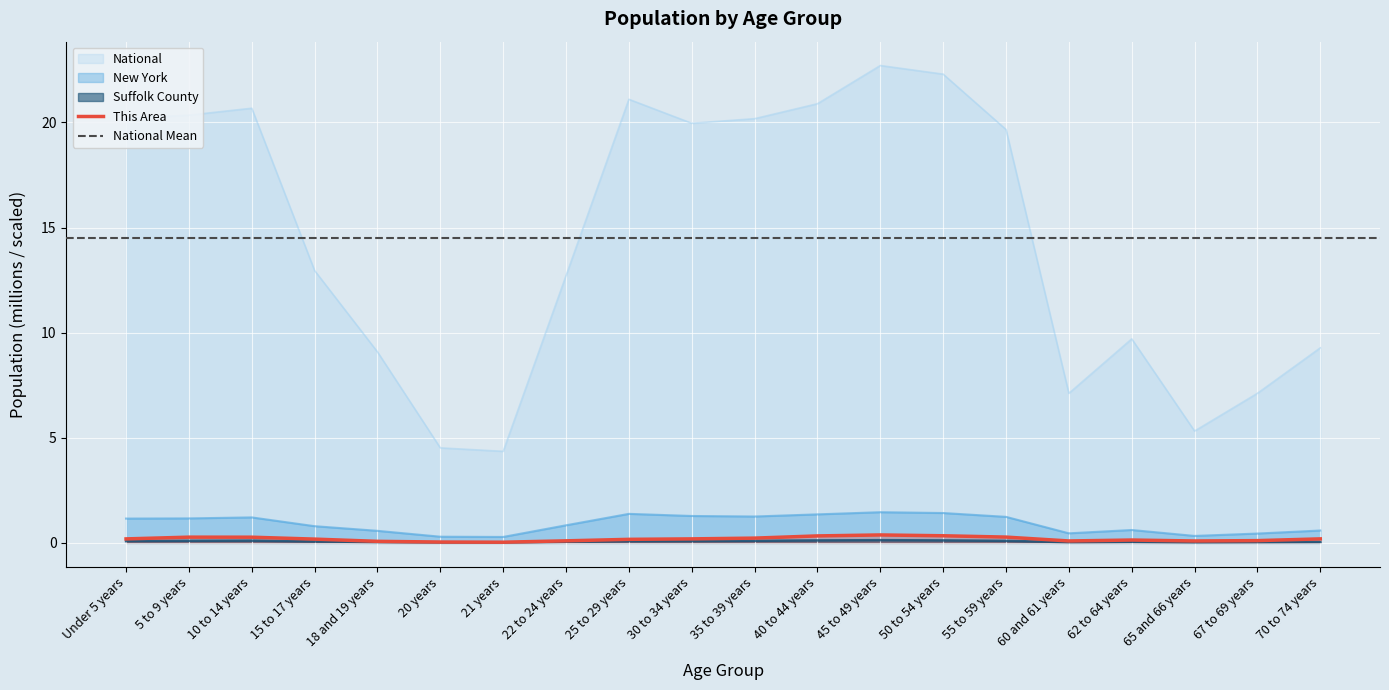

How many values in the National series are below 19?

10